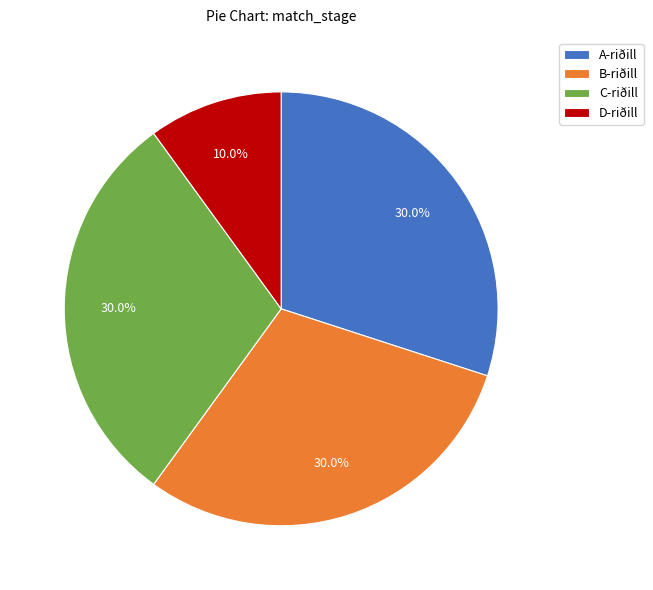

Do A-riðill and D-riðill together represent more than half of the pie?

No